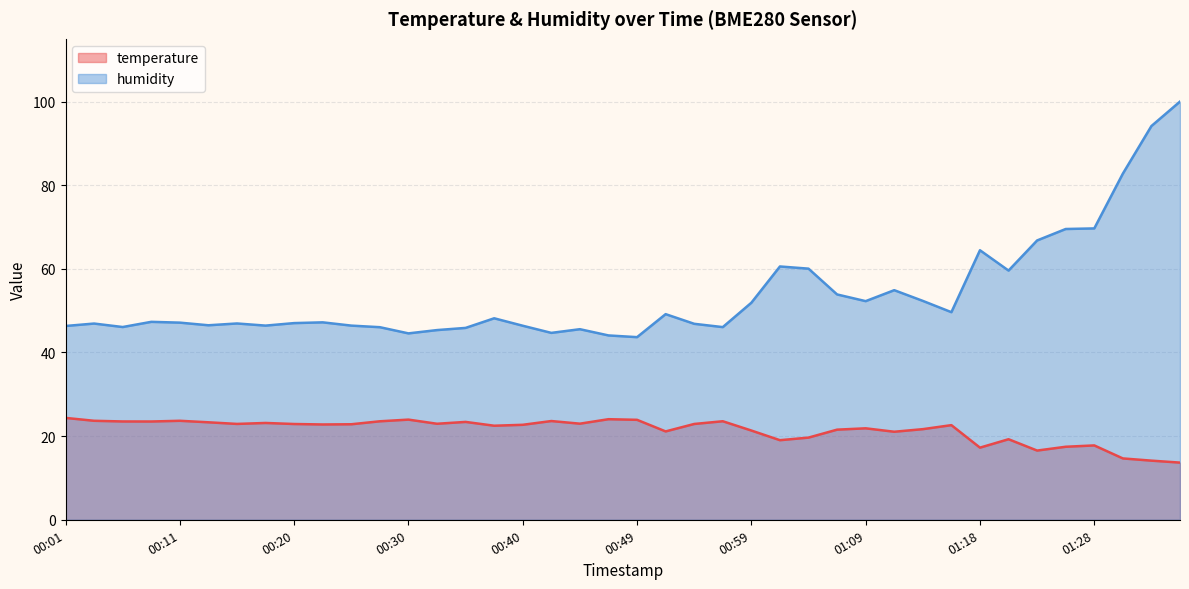

True or false: temperature and humidity intersect in this chart.

False